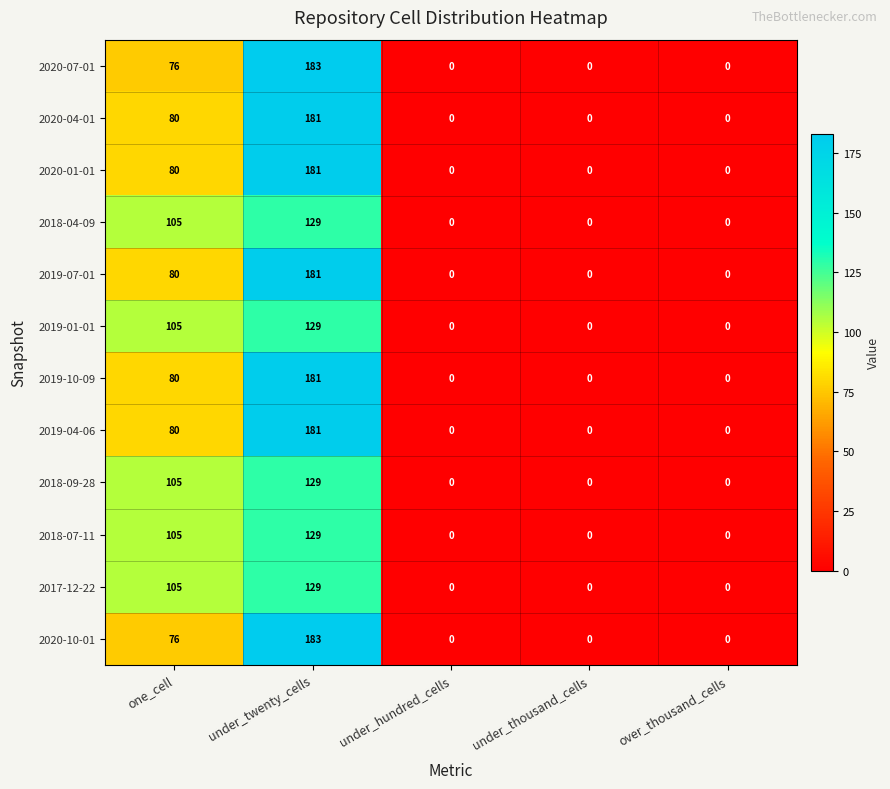

The 2018-04-09 series shows -73 at over_thousand_cells. True or false?

False